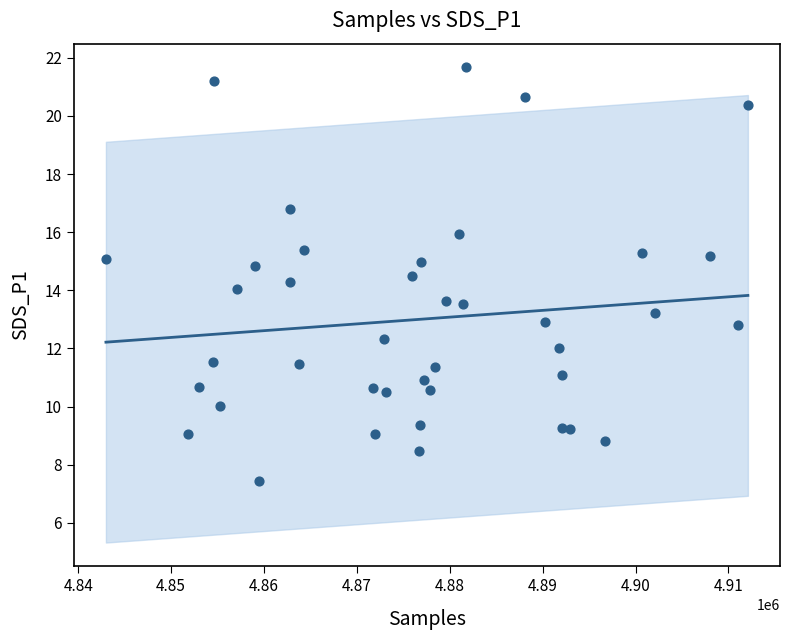

What is the range of Y values (max minus min)?

14.2